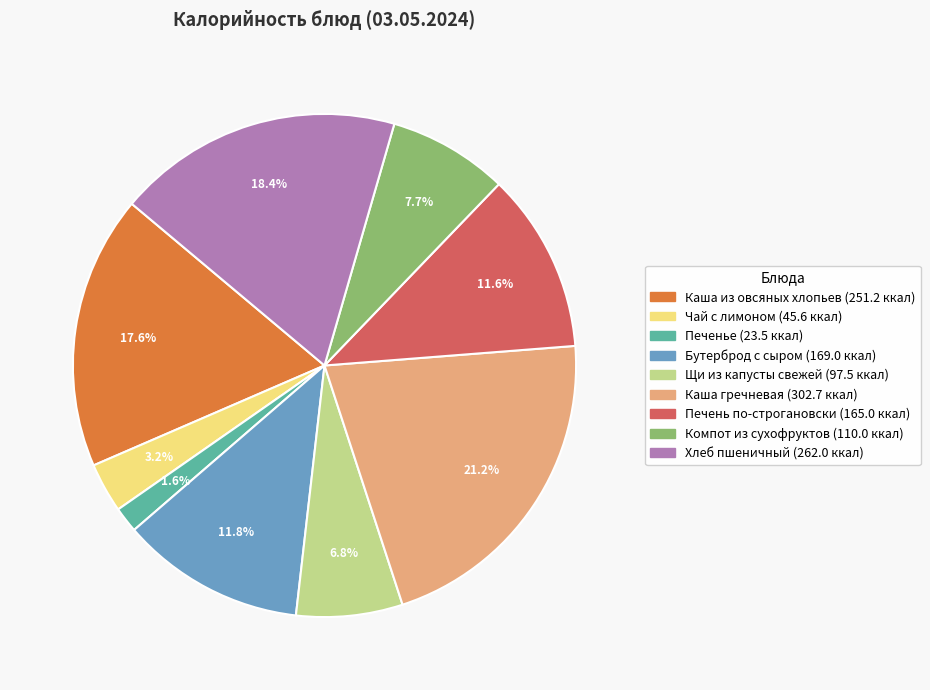

Is Каша гречневая the majority of the pie?

No